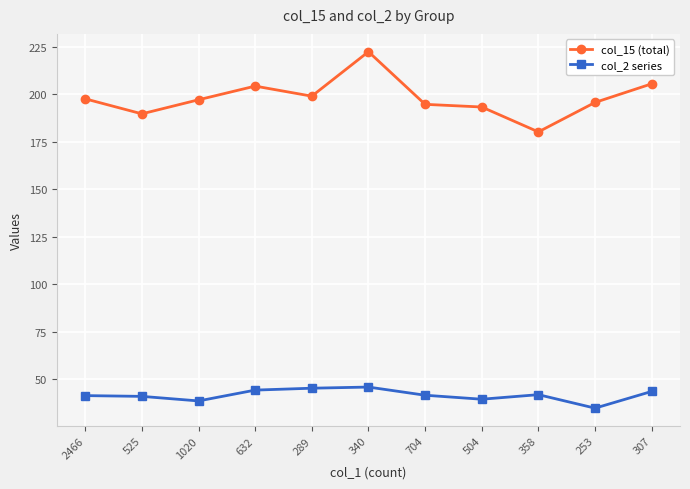

Which series has the widest spread of values?

col_15 (total)